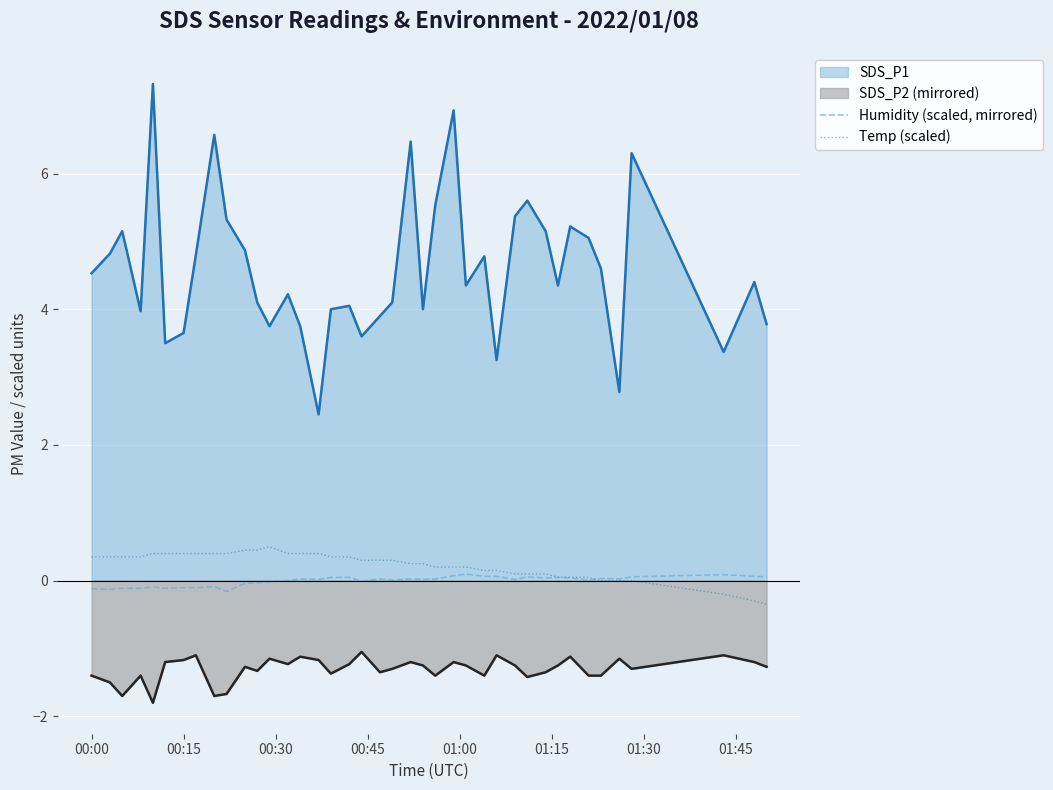

What is the maximum value shown in the chart?

7.3